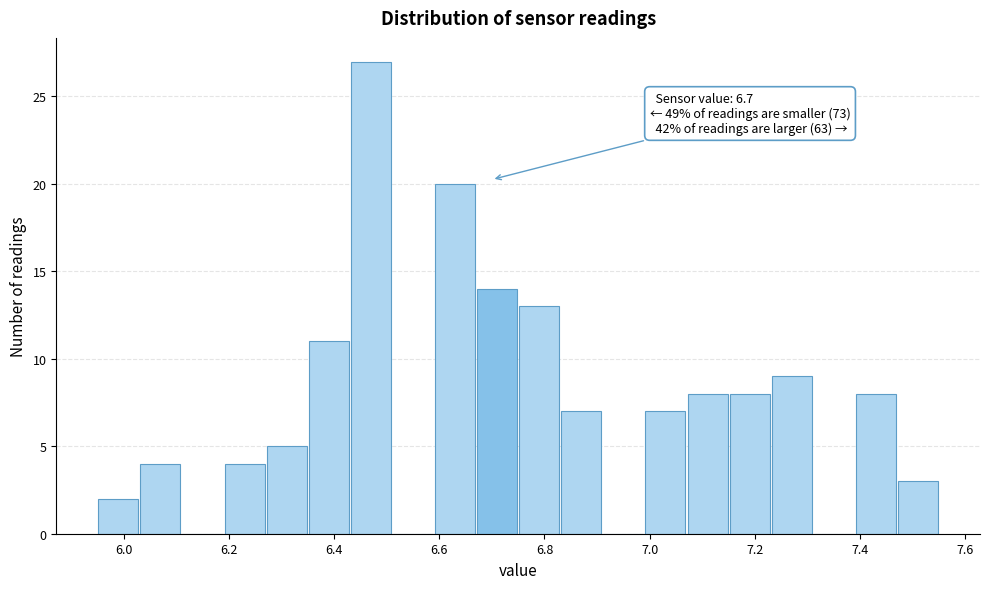

Which range on the x-axis has the tallest bar?

6.43 to 6.51